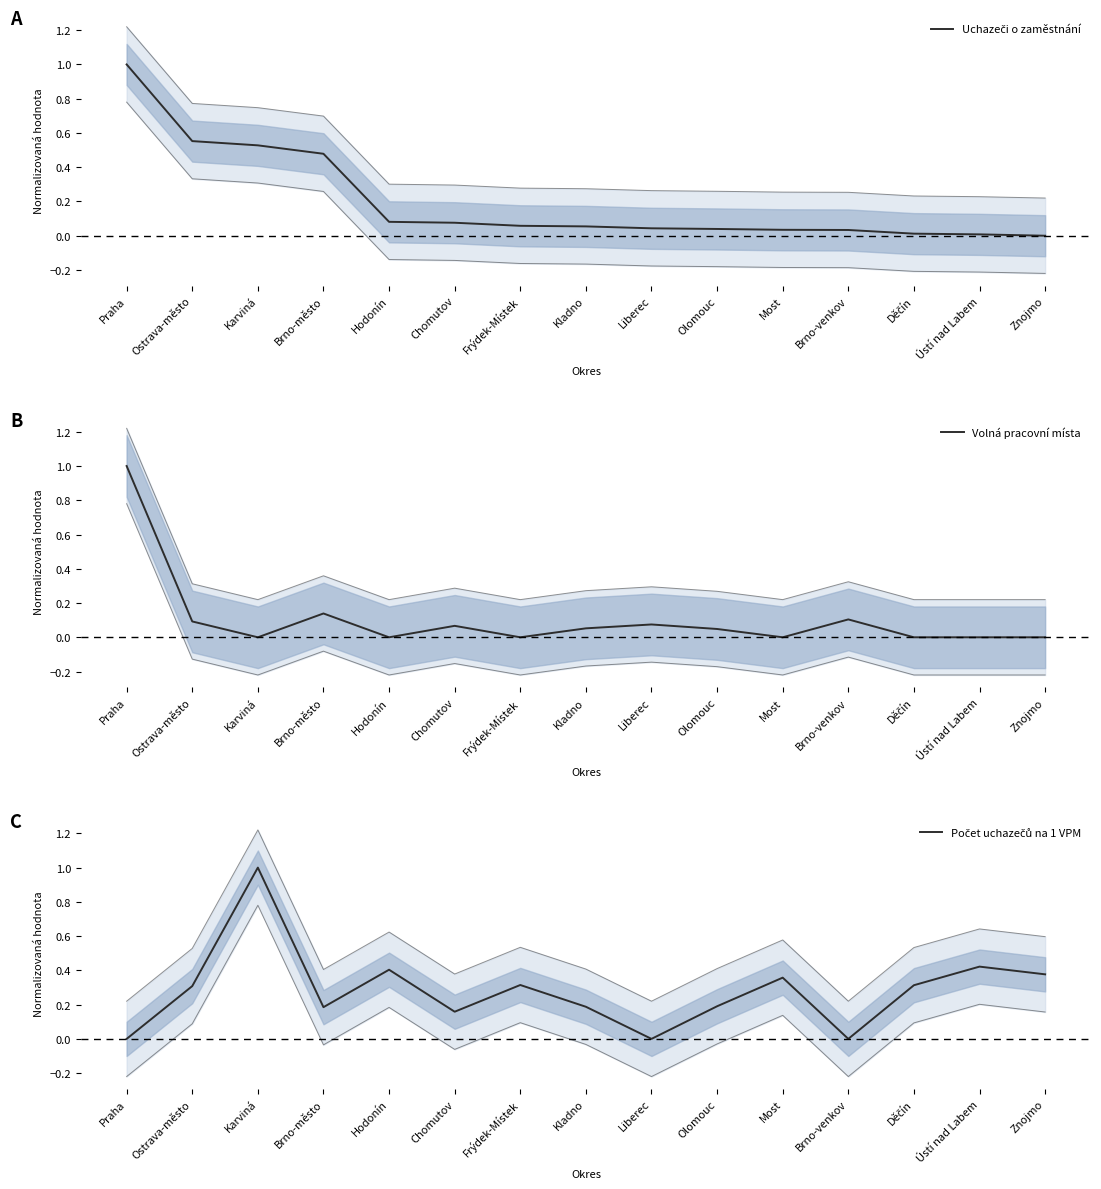

In Volná pracovní místa, how many points are higher than both neighbors (excluding endpoints)?

4